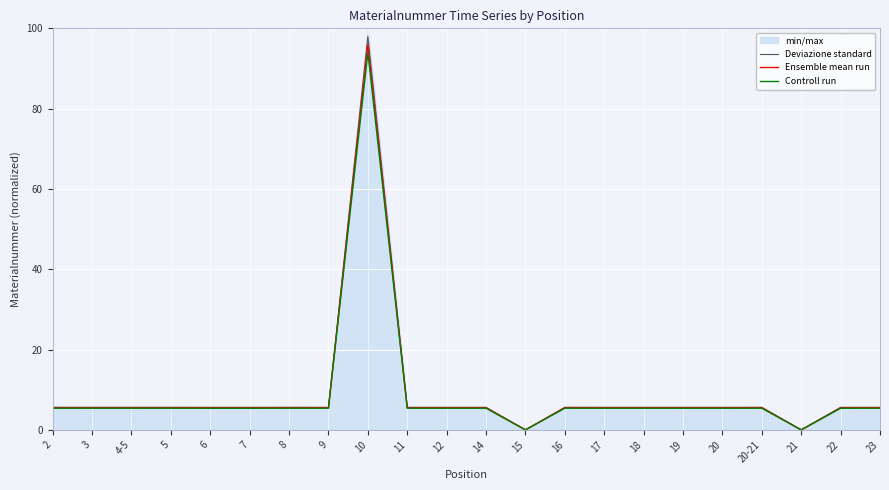

What is the sum of all Deviazione standard values?

204.8